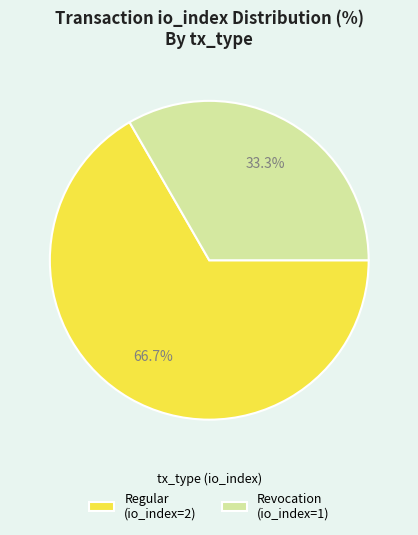

Which slice is the largest?

Regular (io_index=2)